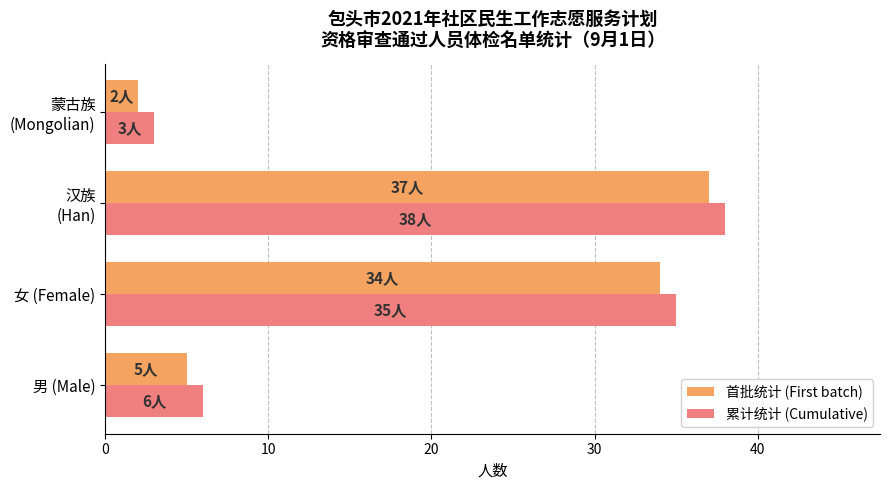

At which category is the sum across all series the highest?

汉族
(Han)